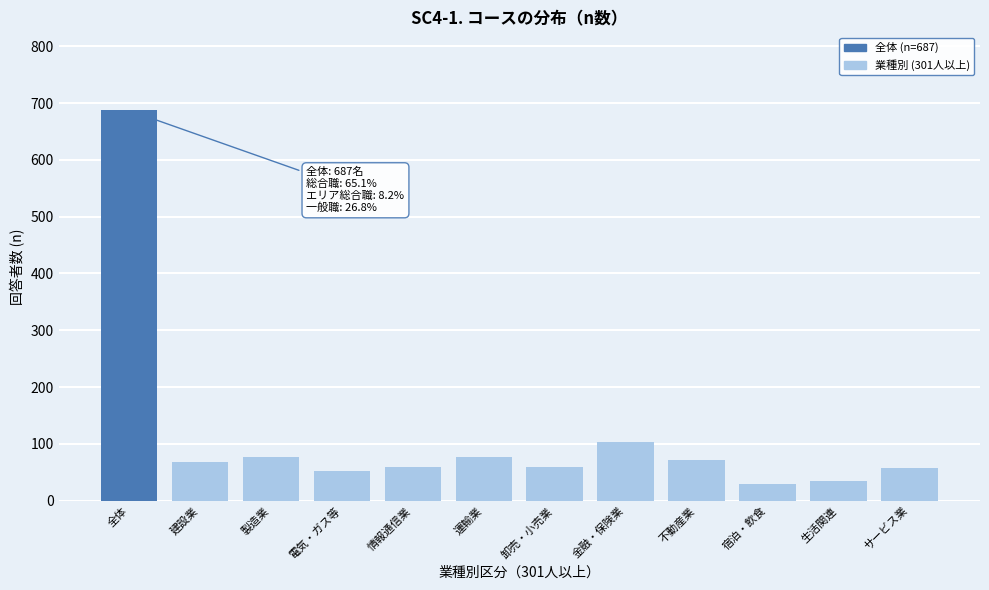

True or false: the data shows 118 at 不動産業.

False